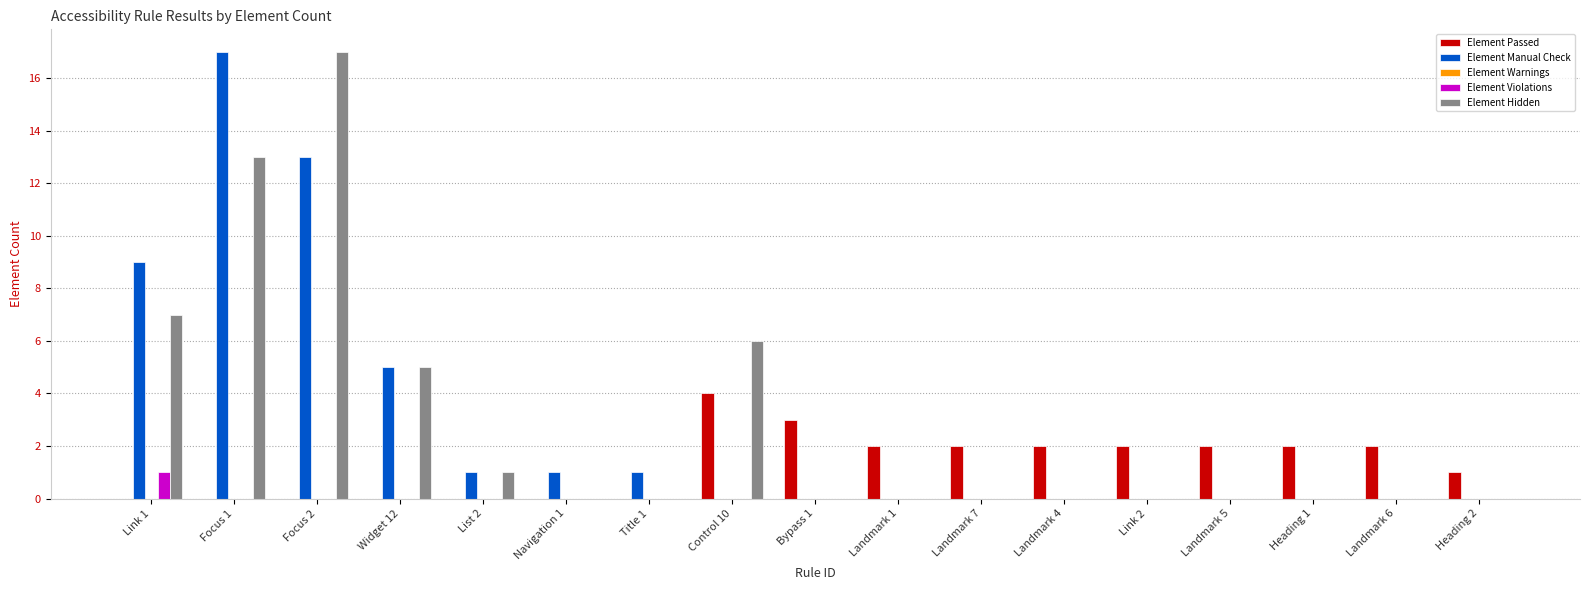

True or false: Element Hidden has a value of -7 at Heading 2.

False